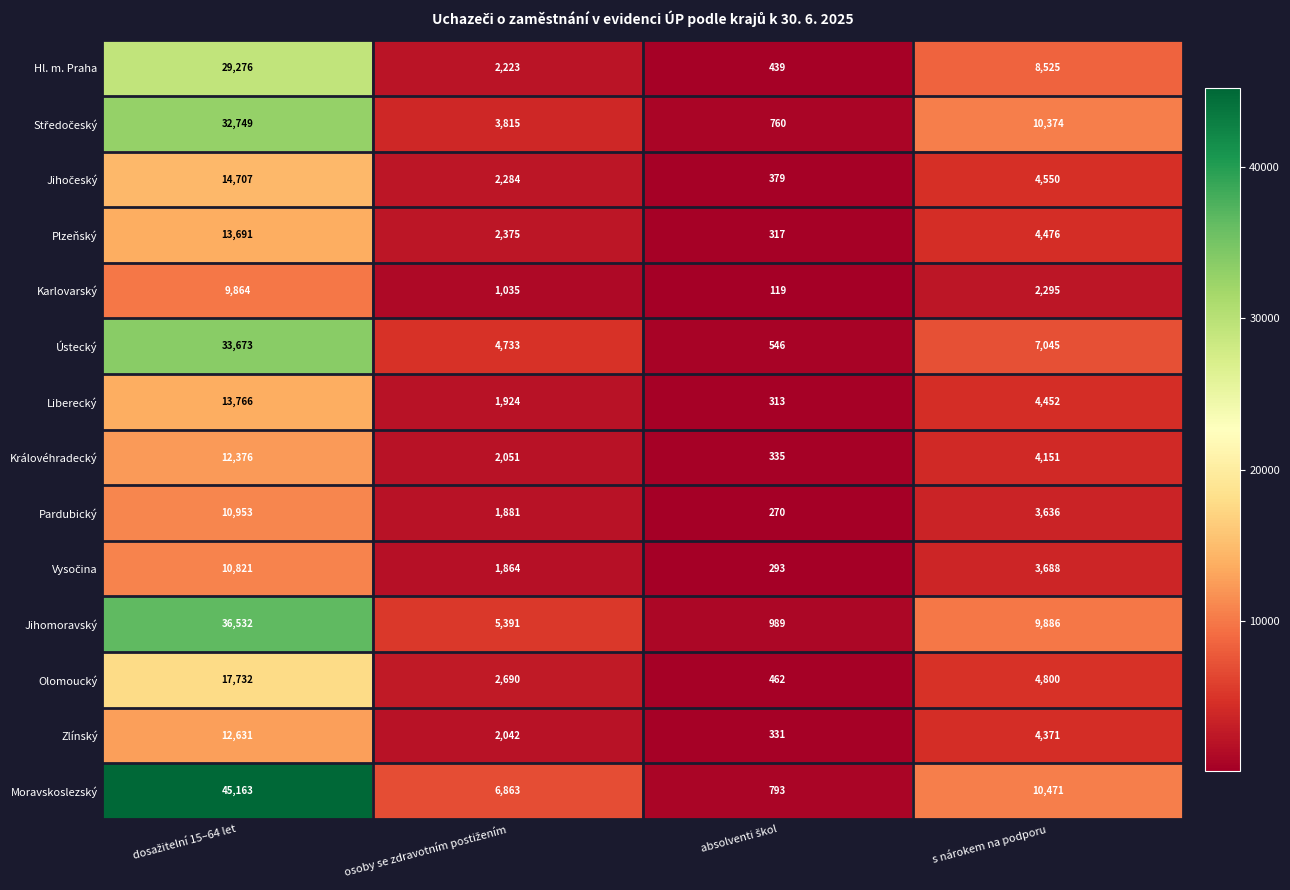

What is the difference between the highest and lowest values at s nárokem na podporu?

8176